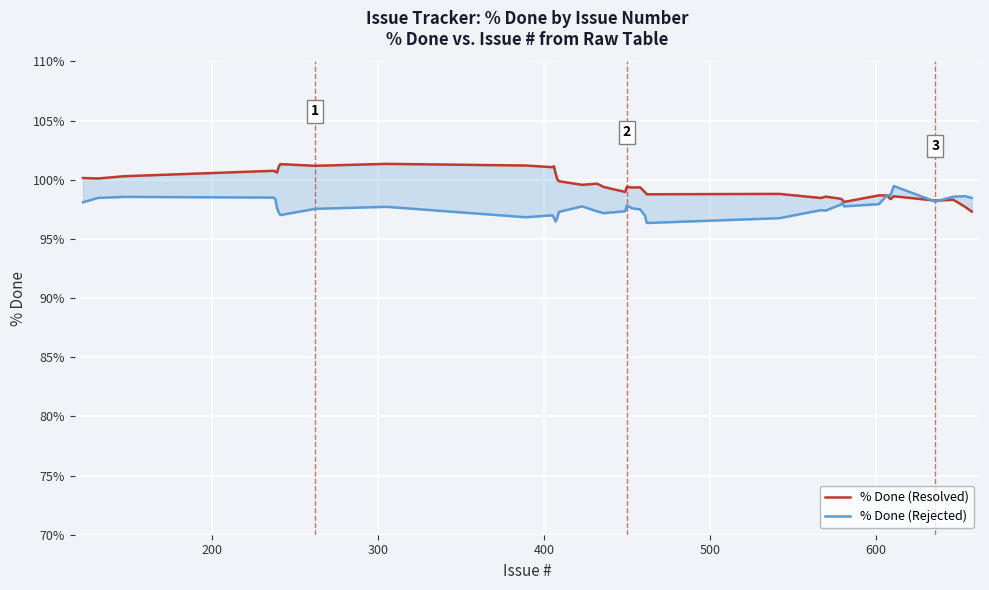

How many data points does each series have?

39